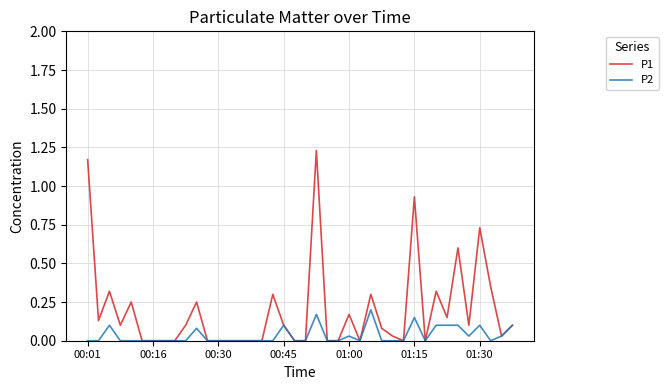

True or false: P1 has more than 0 points higher than both neighbors.

True